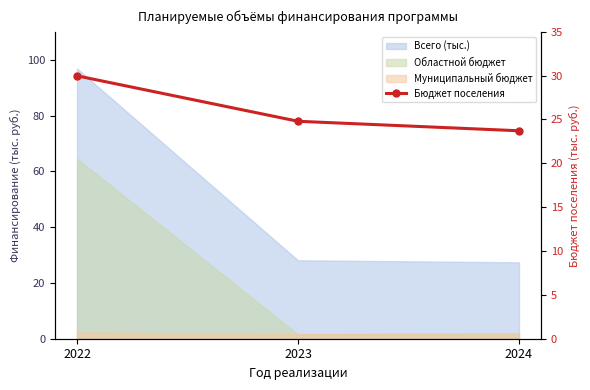

What is the sum of all values?

78.5